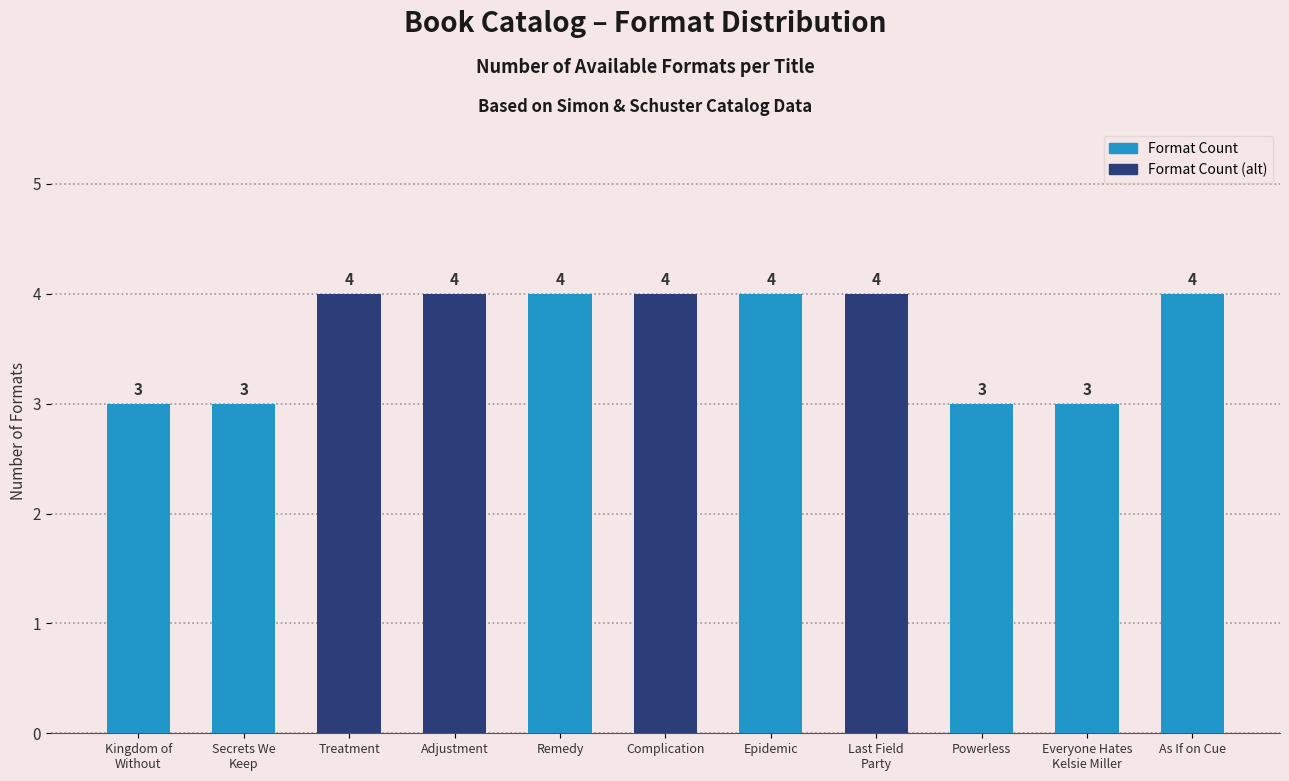

What is the average value?

4